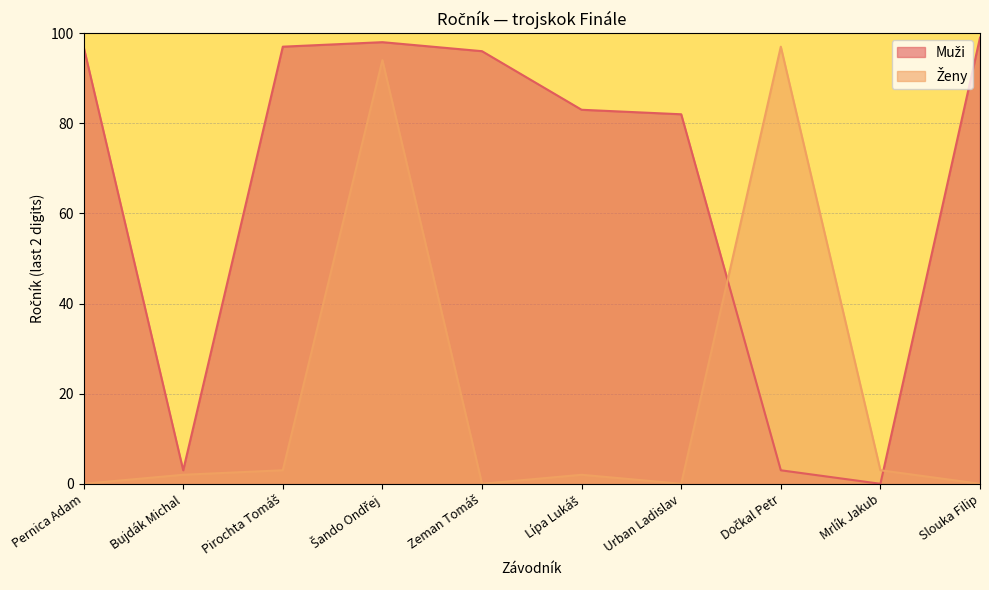

What is the difference between the Muži values at Mrlík Jakub and Bujdák Michal?

3